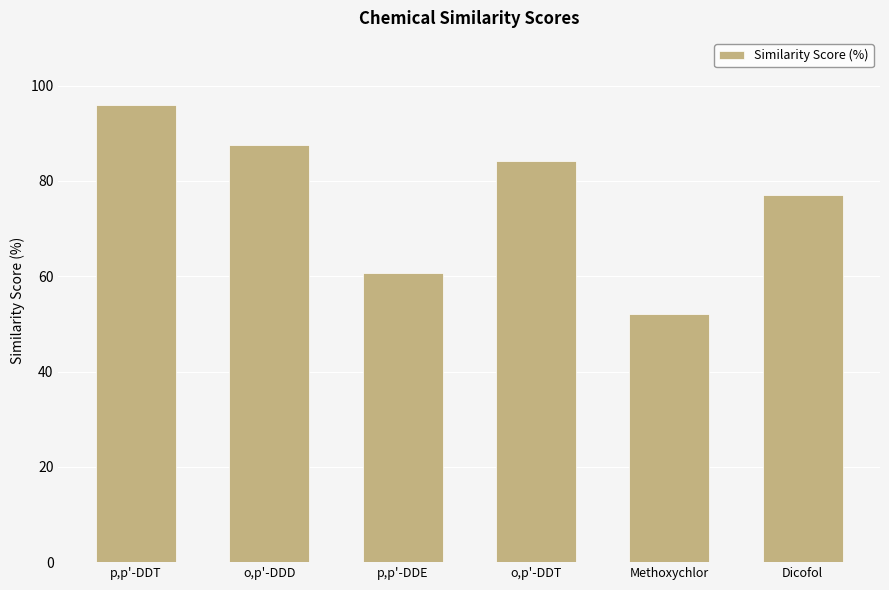

The value at o,p'-DDD is 87.5. True or false?

True